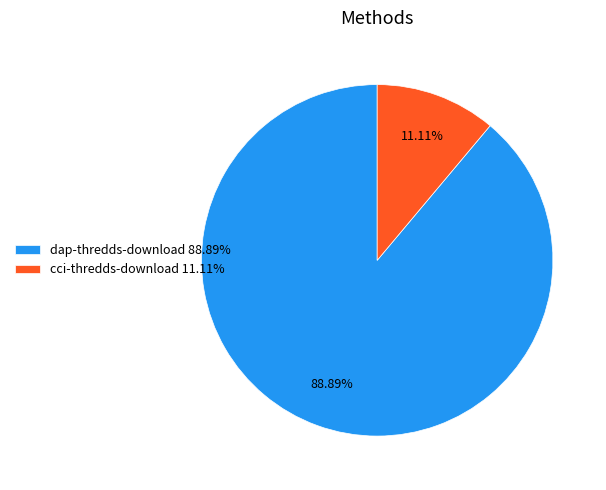

Is cci-thredds-download the majority of the pie?

No